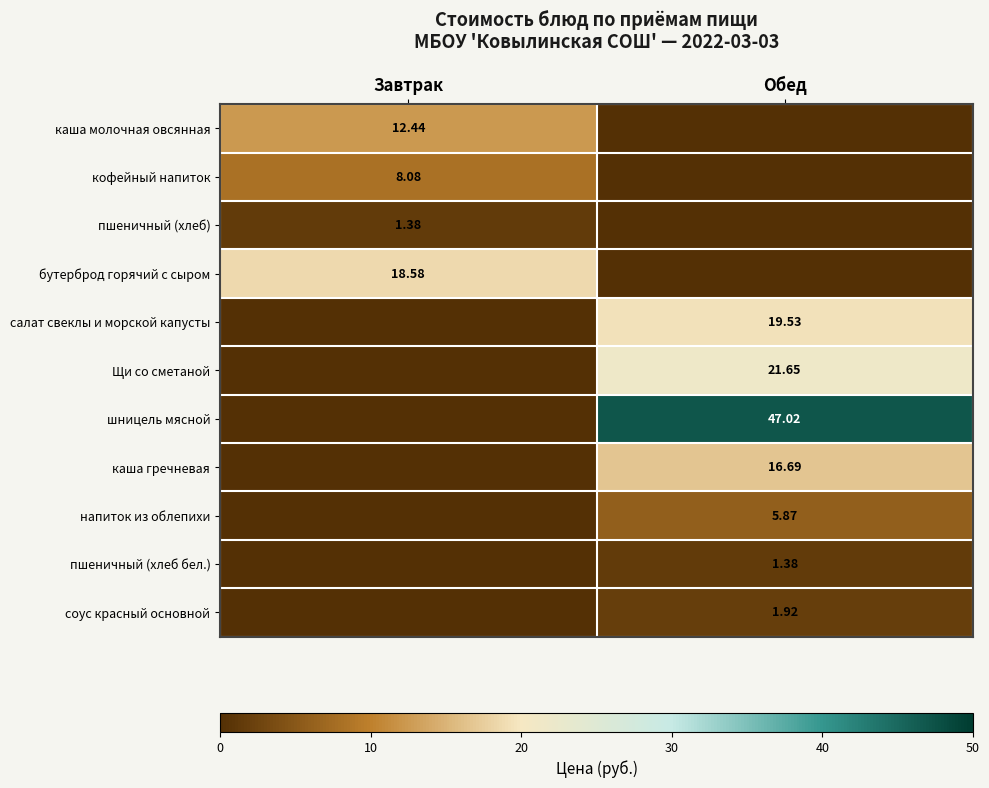

Is the value of пшеничный (хлеб бел.) at Обед greater than the value of бутерброд горячий с сыром at Завтрак?

No